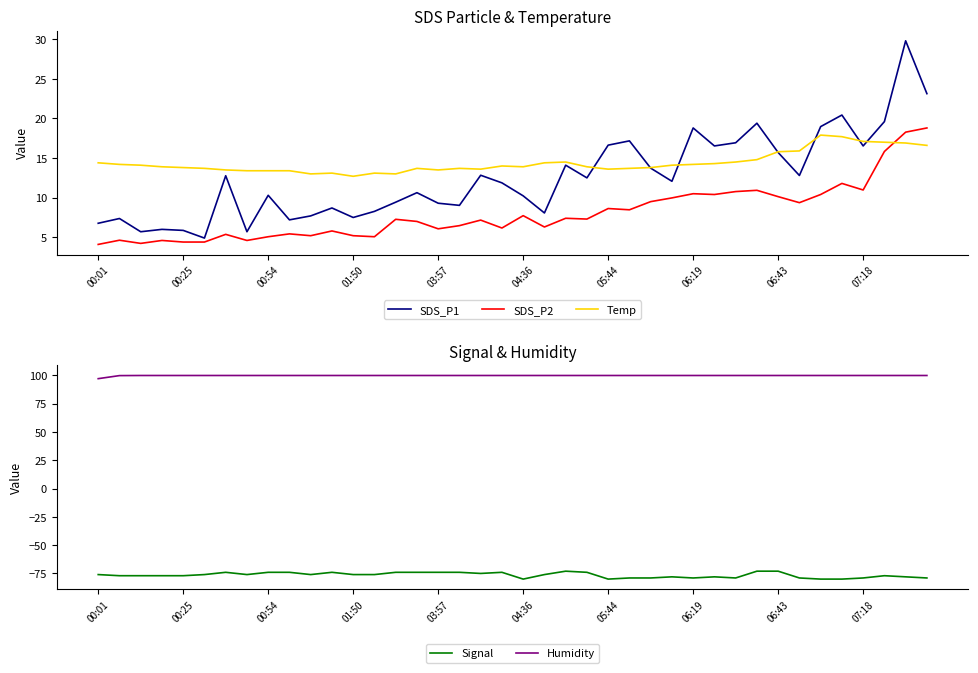

Rank the series at 22 from lowest to highest value.

Signal, SDS_P2, SDS_P1, Temp, Humidity